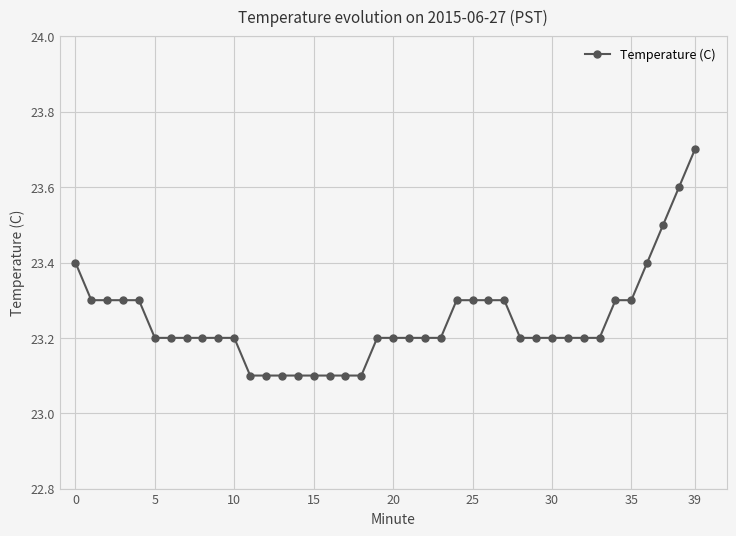

How many lines are shown in the chart?

1